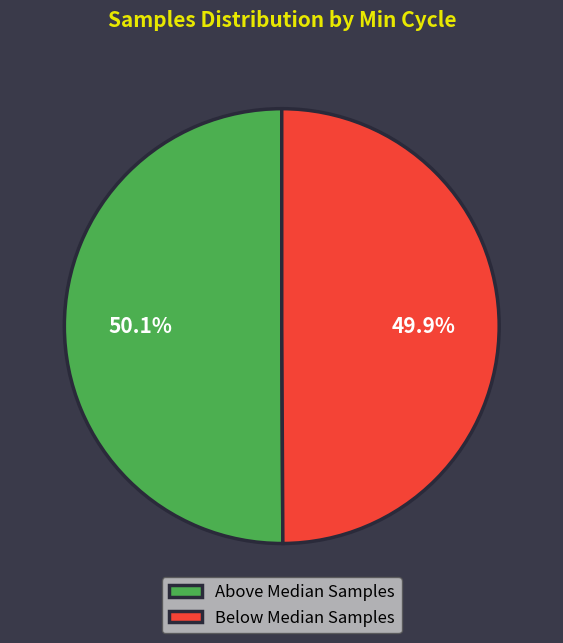

Approximately how many times larger is the value at Below Median Samples compared to Above Median Samples?

1.0